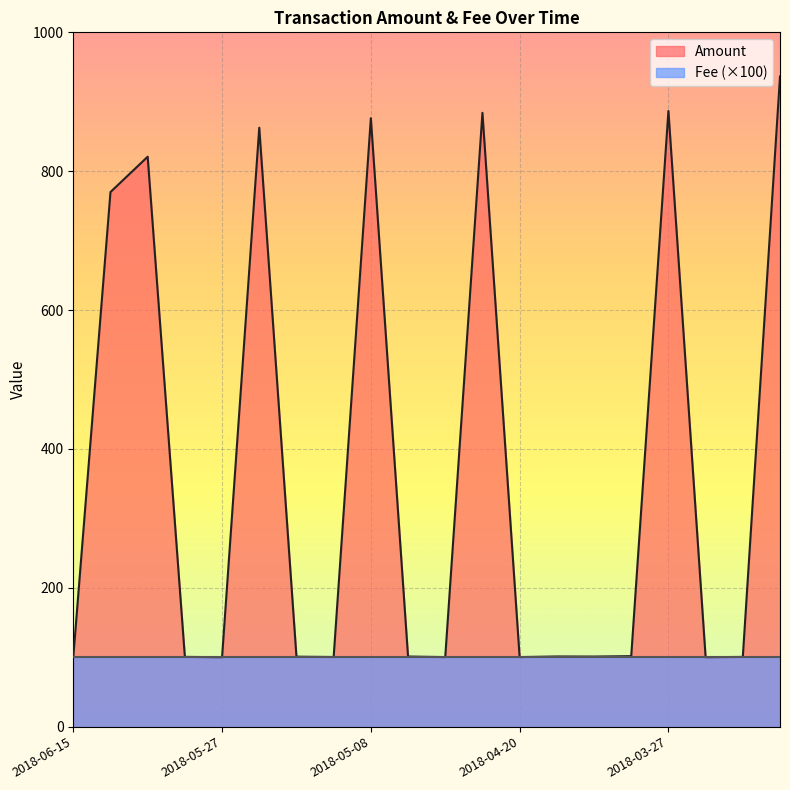

Reading left to right, list all the values displayed in this chart.

100.2	770.0	820.9	100.5	100.0	862.6	100.8	100.3	876.3	101.0	100.2	884.1	100.2	101.1	100.9	101.5	886.8	100.0	100.4	936.4